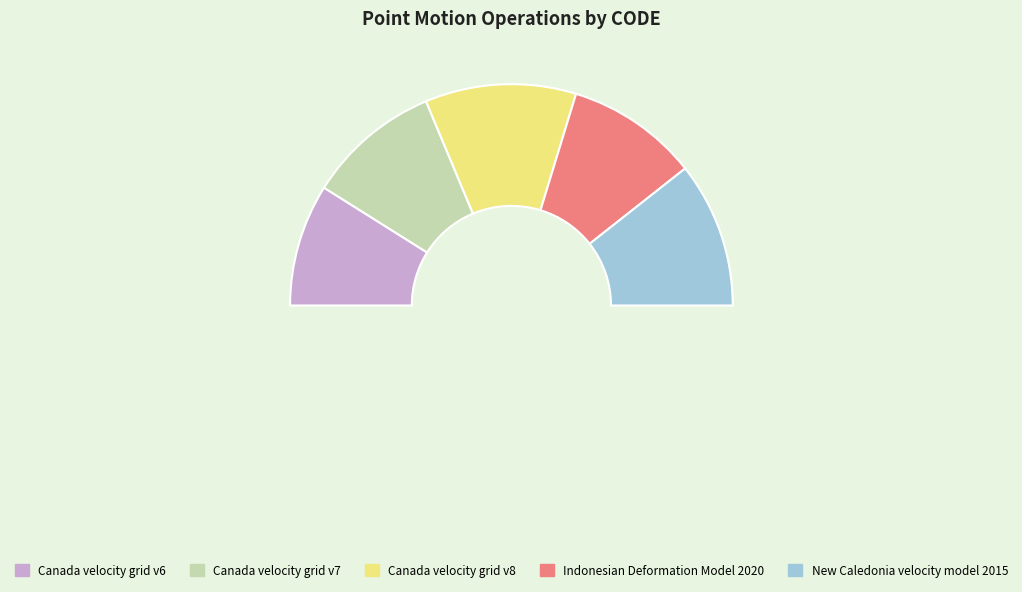

The Canada velocity grid v7 slice represents 20% of the pie. True or false?

True